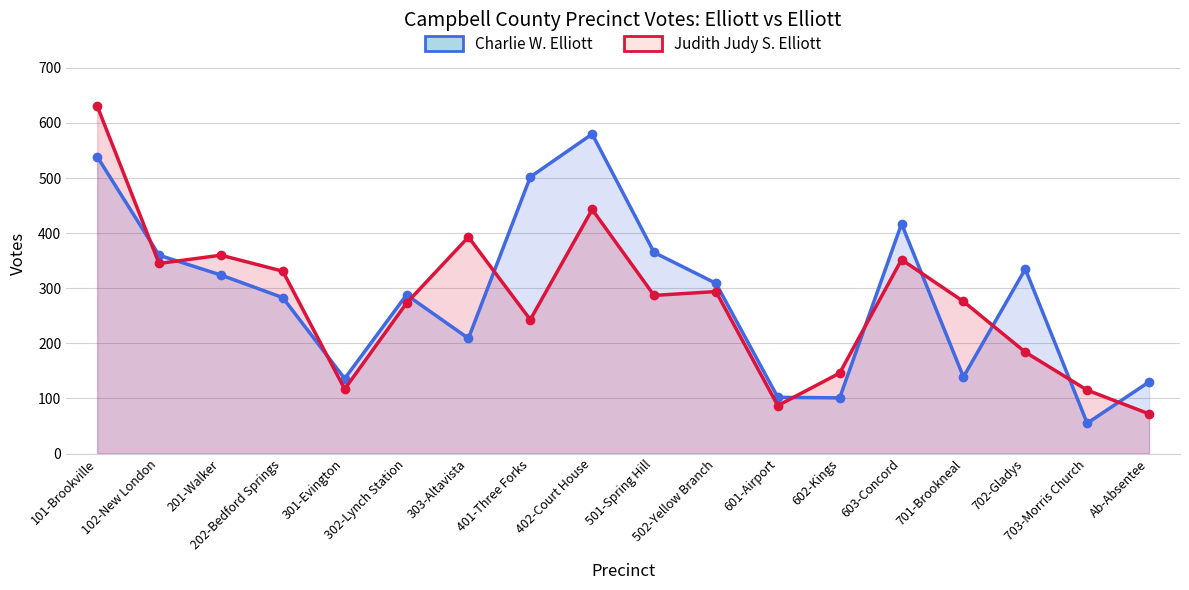

True or false: Judith Judy S. Elliott and Charlie W. Elliott intersect in this chart.

True